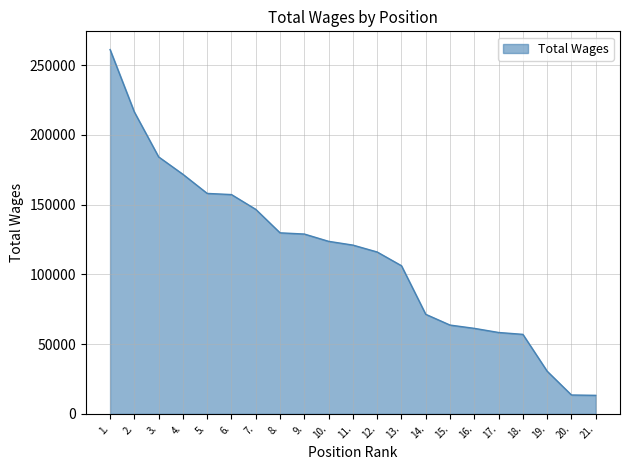

What position from the right is 11.?

11